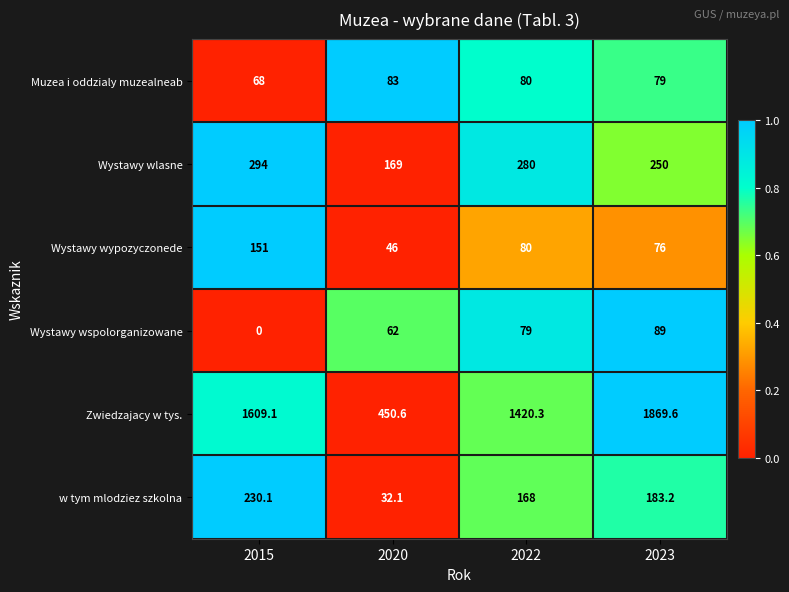

Reading left to right, what are all the values shown in this chart?

Muzea i oddzialy muzealneab: 2015=68.0	2020=83.0	2022=80.0	2023=79.0
Wystawy wlasne: 2015=294.0	2020=169.0	2022=280.0	2023=250.0
Wystawy wypozyczonede: 2015=151.0	2020=46.0	2022=80.0	2023=76.0
Wystawy wspolorganizowane: 2015=0.0	2020=62.0	2022=79.0	2023=89.0
Zwiedzajacy w tys.: 2015=1609.1	2020=450.6	2022=1420.3	2023=1869.6
w tym mlodziez szkolna: 2015=230.1	2020=32.1	2022=168.0	2023=183.2